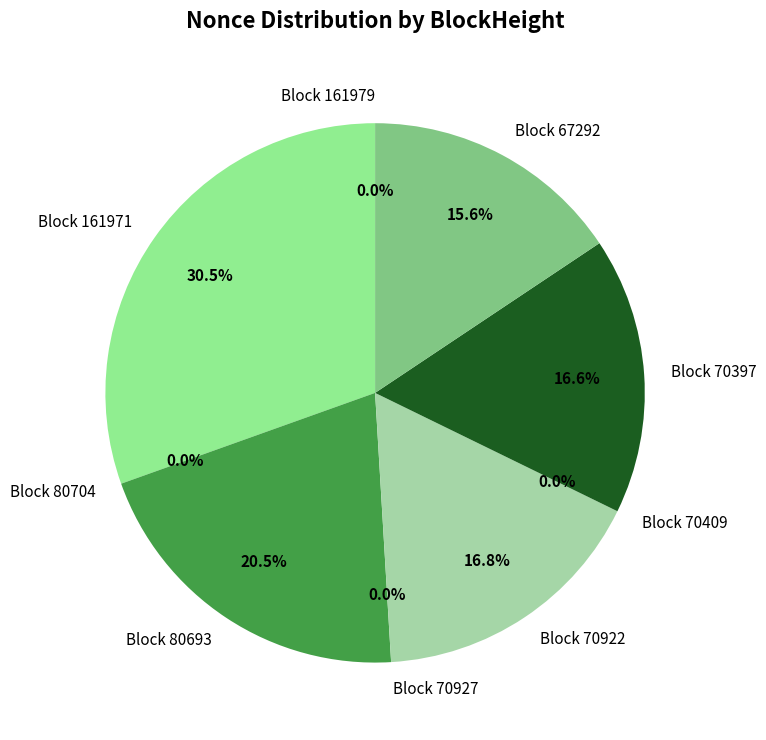

To the nearest percent, what is the average slice percentage?

11%